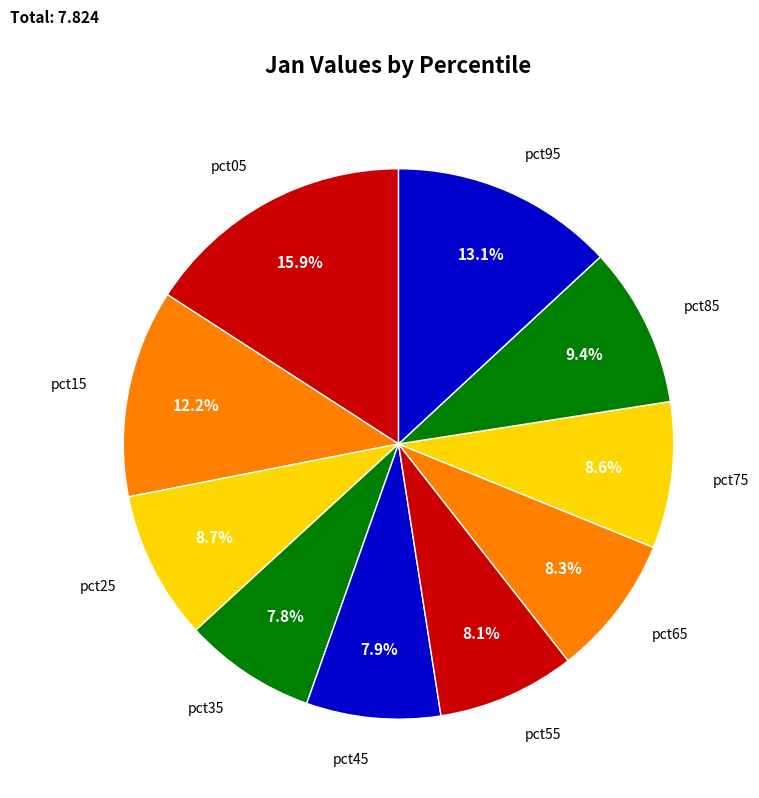

What is the total percentage of pct65 and pct85?

17.7%